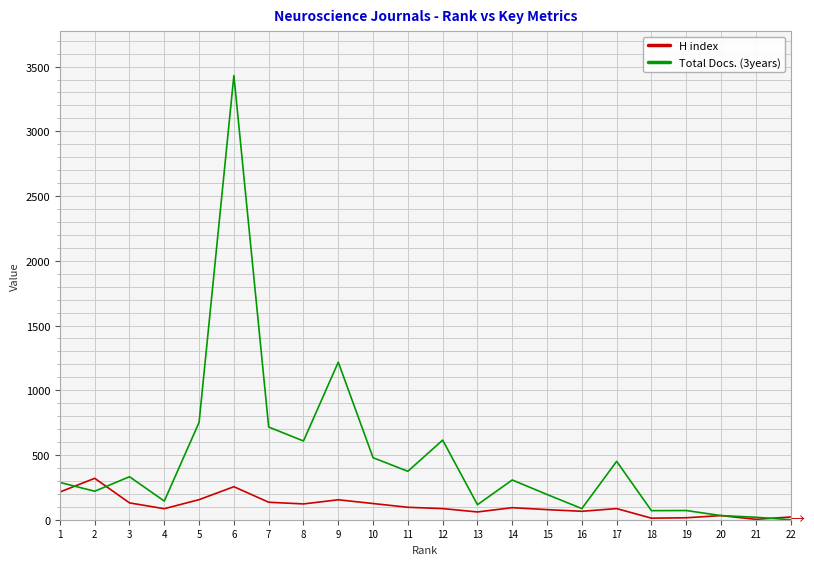

What are all the series names shown in the legend?

H index, Total Docs. (3years)